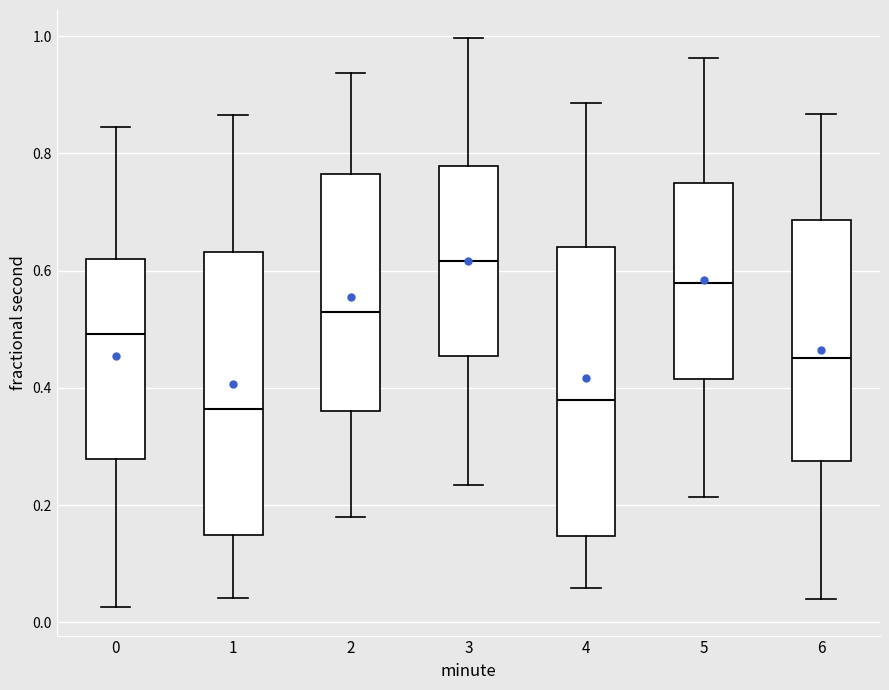

Reading left to right, transcribe this box plot: for each box, give where its median line is, the range the box spans, and where its two whiskers end, as read against the y-axis. The values are not printed on the chart, so give them approximately, as read against the axis.

0: median 0.50, box 0.28 to 0.62, whiskers 0.02 to 0.84
1: median 0.36, box 0.14 to 0.64, whiskers 0.04 to 0.86
2: median 0.52, box 0.36 to 0.76, whiskers 0.18 to 0.94
3: median 0.62, box 0.46 to 0.78, whiskers 0.24 to 1.00
4: median 0.38, box 0.14 to 0.64, whiskers 0.06 to 0.88
5: median 0.58, box 0.42 to 0.76, whiskers 0.22 to 0.96
6: median 0.46, box 0.28 to 0.68, whiskers 0.04 to 0.86